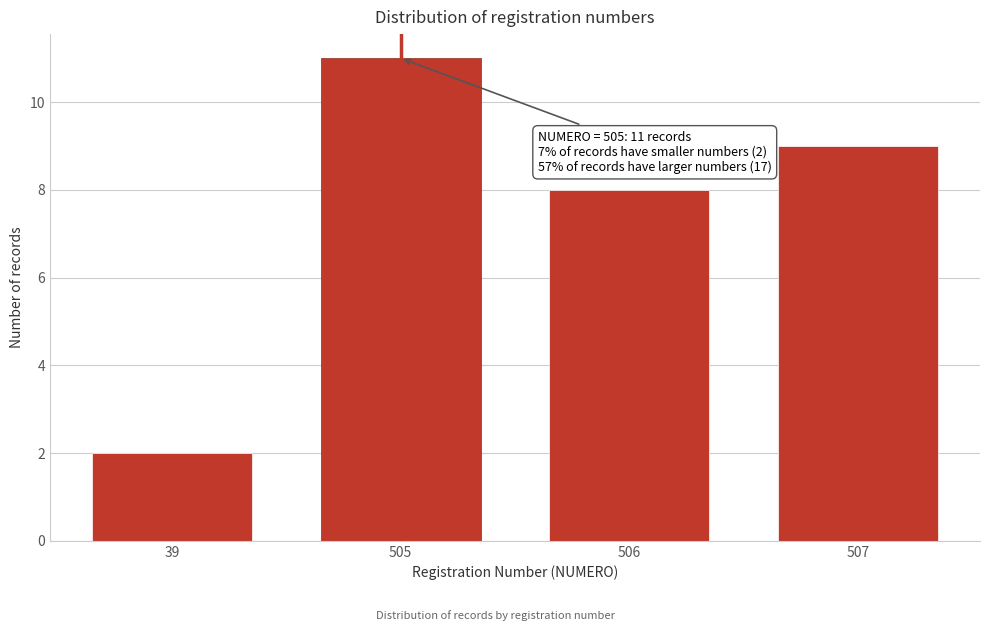

Reading left to right, list all the values displayed in this chart.

2	11	8	9